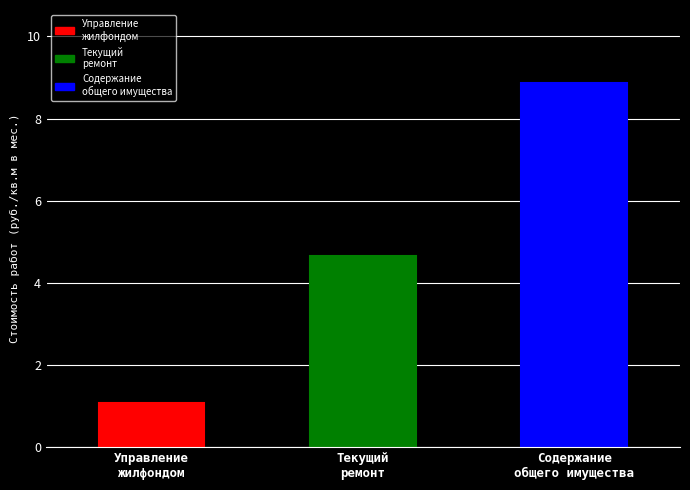

At which category does the chart reach its minimum across all series?

Управление жилищным фондом